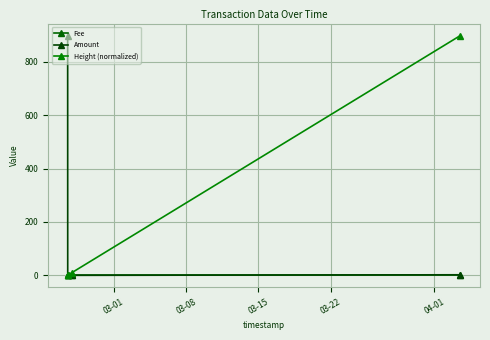

At how many categories does at least one series exceed 153?

2